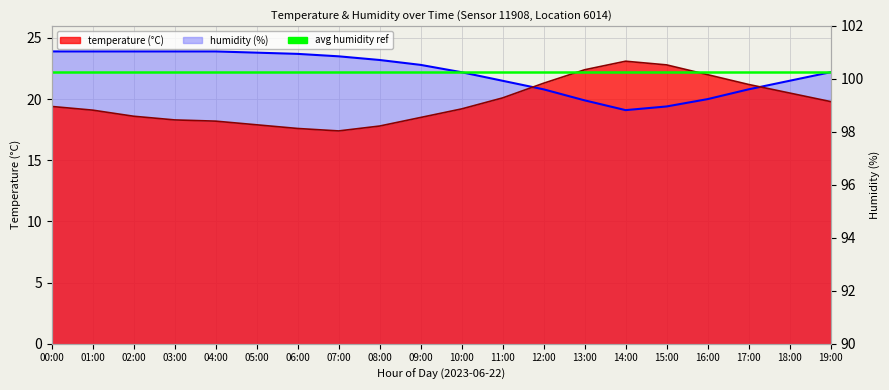

How many values in the temperature series are below 19?

8